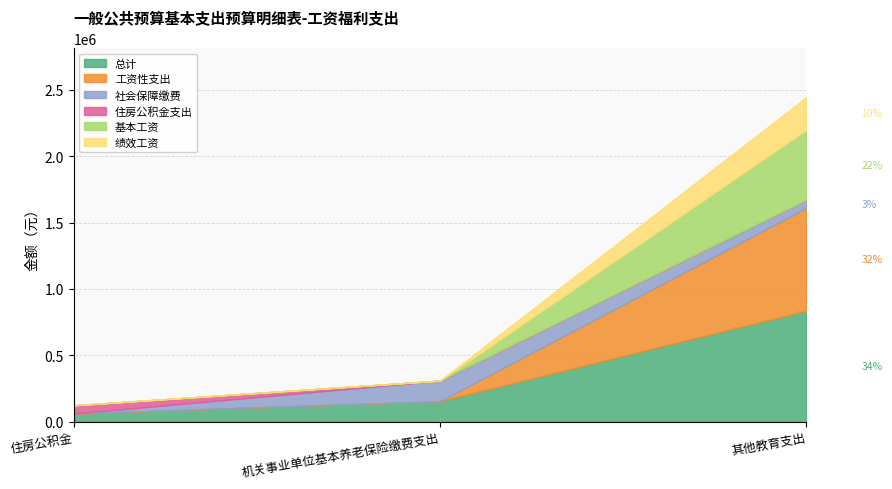

Reading left to right, transcribe all the data shown in this chart.

总计: 61942.1	154855.2	835546.7
工资性支出: 0.0	0.0	774276.0
社会保障缴费: 0.0	154855.2	61270.7
住房公积金支出: 61942.1	0.0	0.0
基本工资: 0.0	0.0	527196.0
绩效工资: 0.0	0.0	247080.0